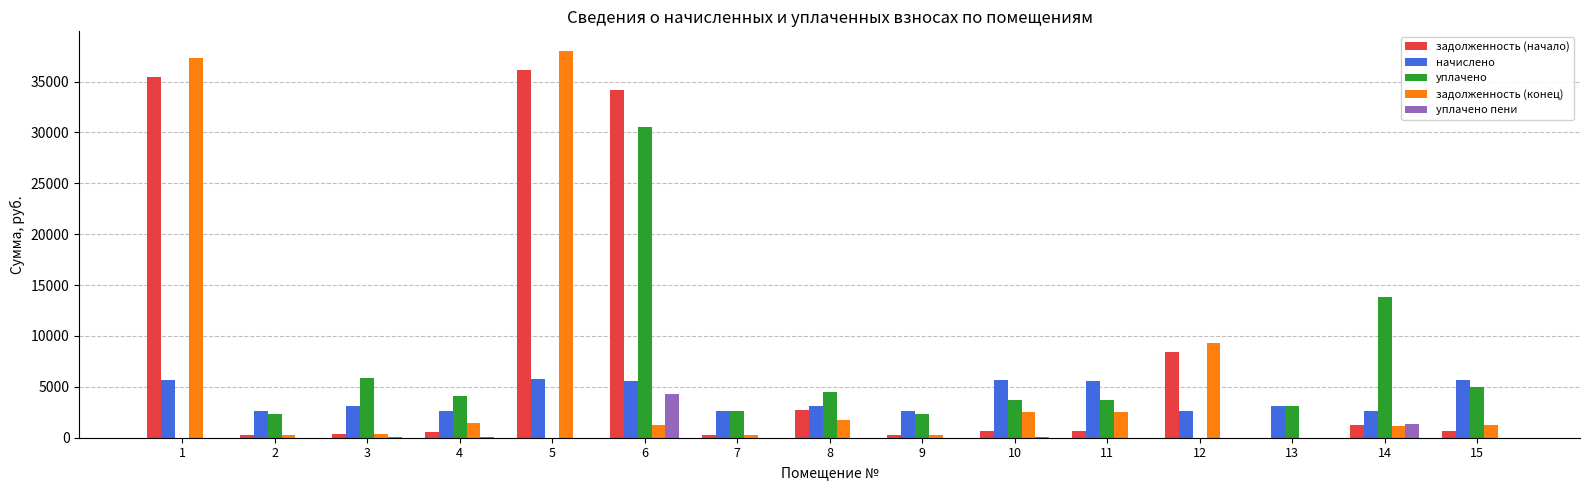

Which series has the largest total across all categories?

задолженность (начало)